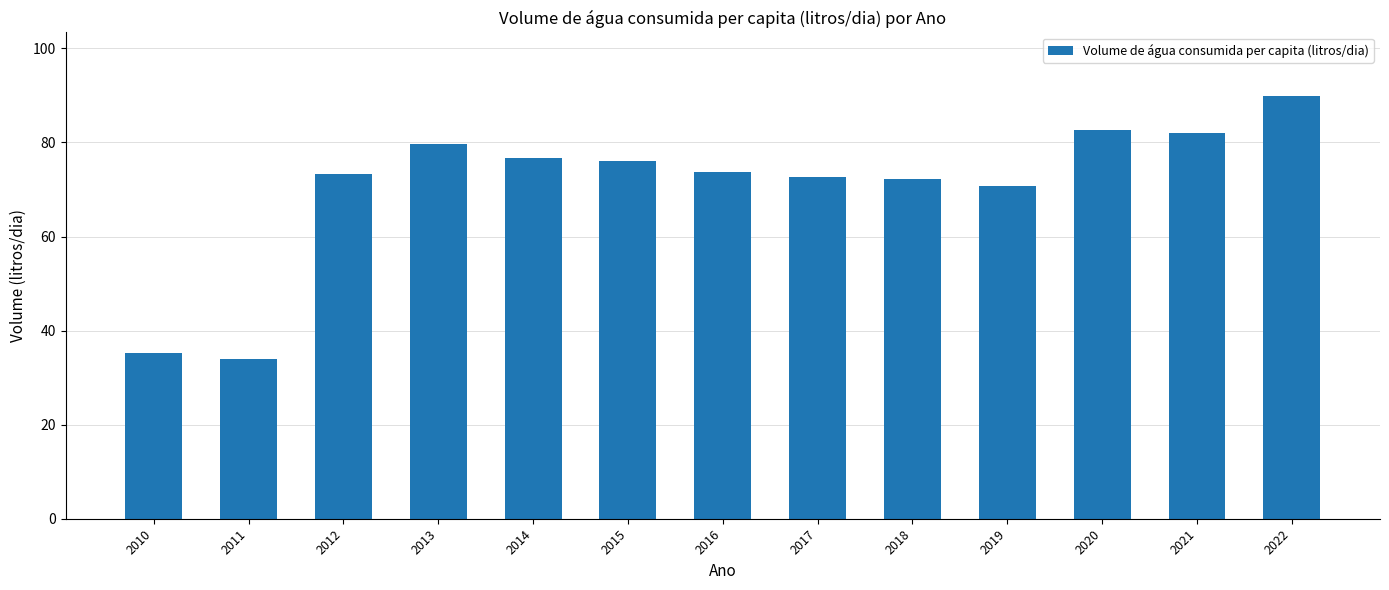

What is the difference between the values at 2020 and 2018?

10.5